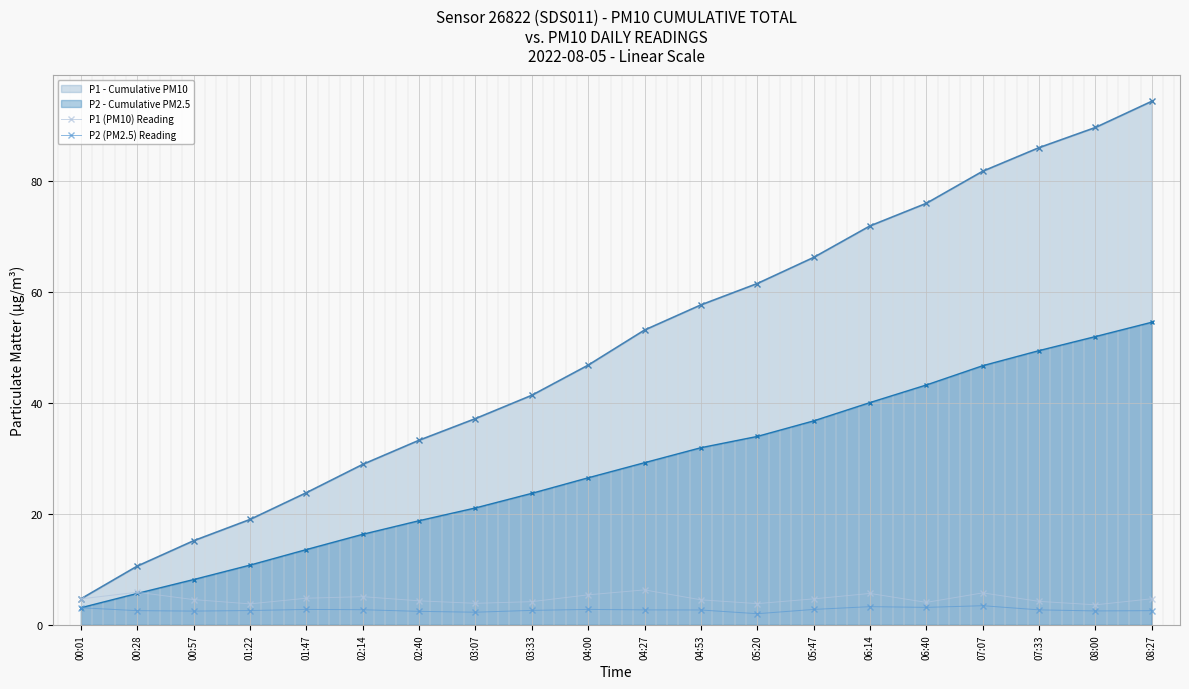

What is the average value of the P2 - Cumulative PM2.5 series?

28.3